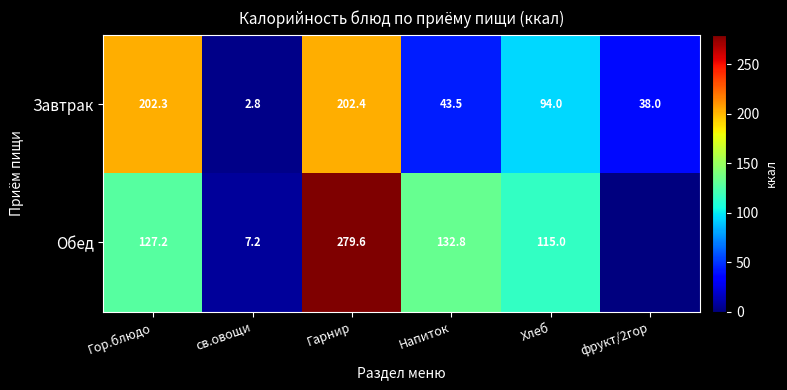

What is the total value across all series at Гарнир?

482.0